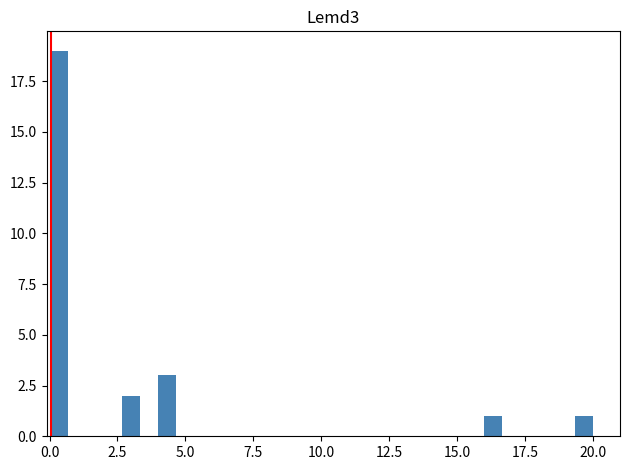

Read against the x-axis, roughly where is the centre of the tallest bar?

0.5